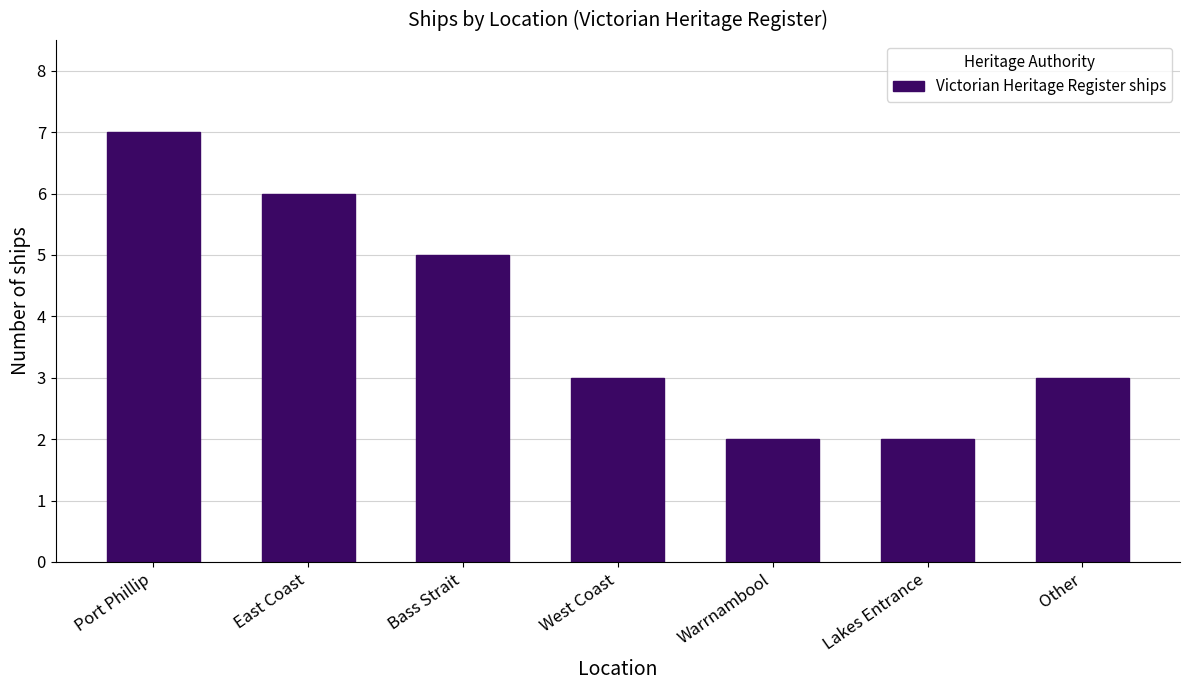

Reading left to right, list all the values displayed in this chart.

Port Phillip=7	East Coast=6	Bass Strait=5	West Coast=3	Warrnambool=2	Lakes Entrance=2	Other=3